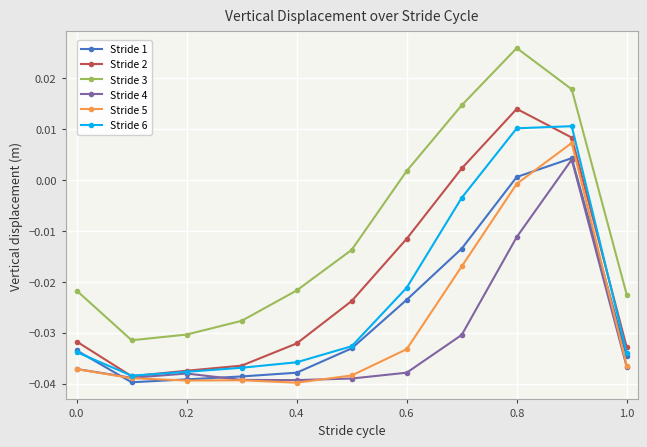

True or false: Stride 3 and Stride 2 cross at least once.

False